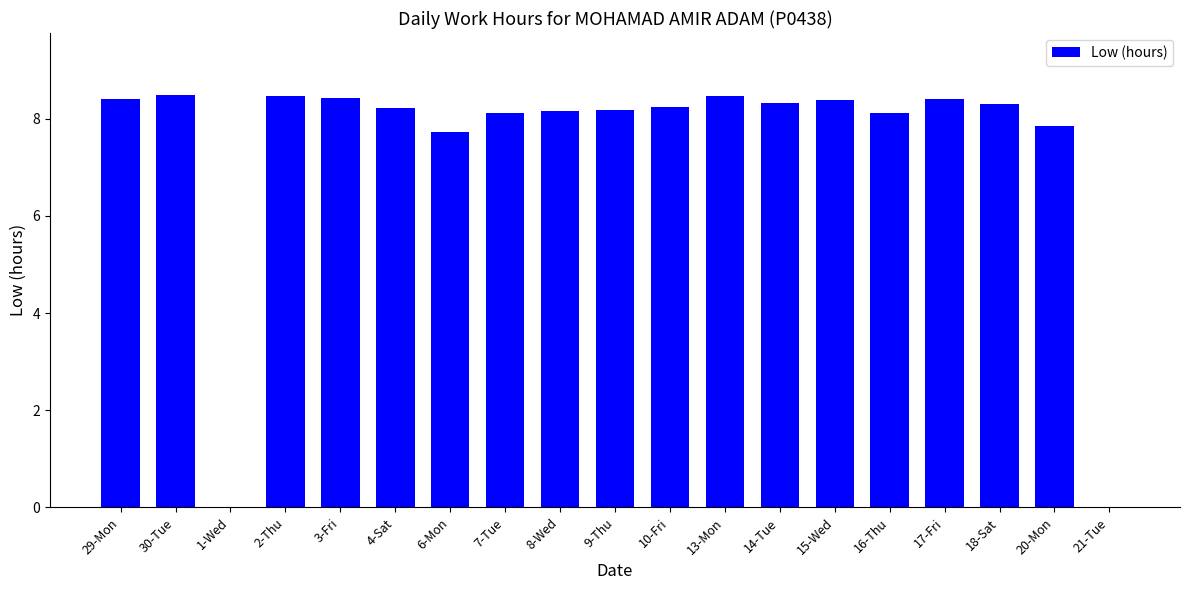

What is the approximate value at 2-Thu?

8.5